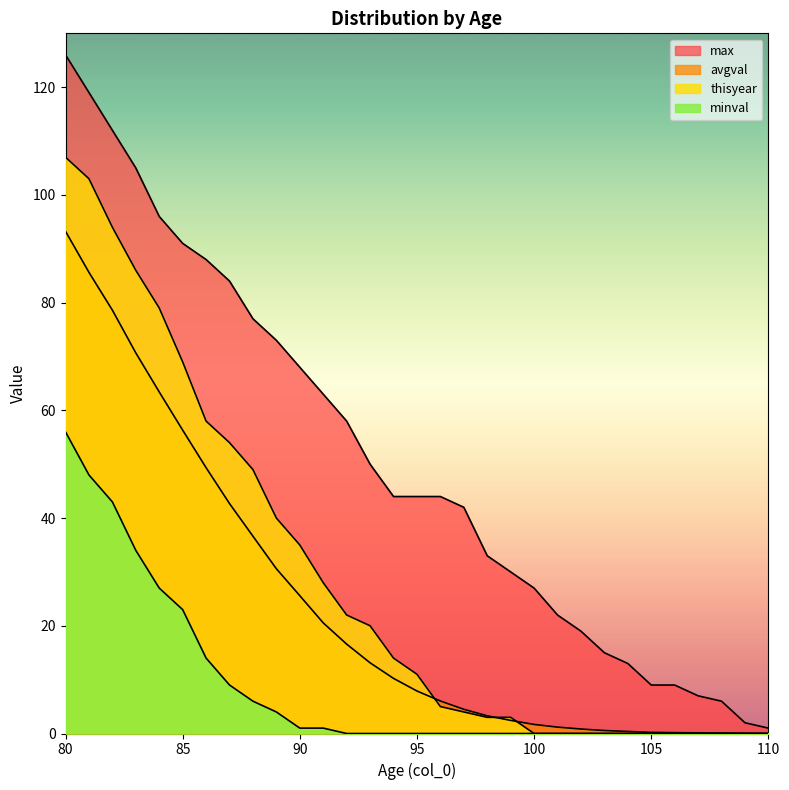

Reading right to left, extract all data points from this chart.

avgval: 110=0.0	109=0.0	108=0.1	107=0.1	106=0.2	105=0.2	104=0.4	103=0.6	102=0.8	101=1.2	100=1.7	99=2.4	98=3.3	97=4.5	96=6.0	95=7.9	94=10.2	93=13.1	92=16.6	91=20.5	90=25.6	89=30.6	88=36.6	87=42.7	86=49.4	85=56.3	84=63.4	83=70.7	82=78.6	81=85.6	80=93.2
max: 110=1.0	109=2.0	108=6.0	107=7.0	106=9.0	105=9.0	104=13.0	103=15.0	102=19.0	101=22.0	100=27.0	99=30.0	98=33.0	97=42.0	96=44.0	95=44.0	94=44.0	93=50.0	92=58.0	91=63.0	90=68.0	89=73.0	88=77.0	87=84.0	86=88.0	85=91.0	84=96.0	83=105.0	82=112.0	81=119.0	80=126.0
thisyear: 110=0.0	109=0.0	108=0.0	107=0.0	106=0.0	105=0.0	104=0.0	103=0.0	102=0.0	101=0.0	100=0.0	99=3.0	98=3.0	97=4.0	96=5.0	95=11.0	94=14.0	93=20.0	92=22.0	91=28.0	90=35.0	89=40.0	88=49.0	87=54.0	86=58.0	85=69.0	84=79.0	83=86.0	82=94.0	81=103.0	80=107.0
minval: 110=0.0	109=0.0	108=0.0	107=0.0	106=0.0	105=0.0	104=0.0	103=0.0	102=0.0	101=0.0	100=0.0	99=0.0	98=0.0	97=0.0	96=0.0	95=0.0	94=0.0	93=0.0	92=0.0	91=1.0	90=1.0	89=4.0	88=6.0	87=9.0	86=14.0	85=23.0	84=27.0	83=34.0	82=43.0	81=48.0	80=56.0